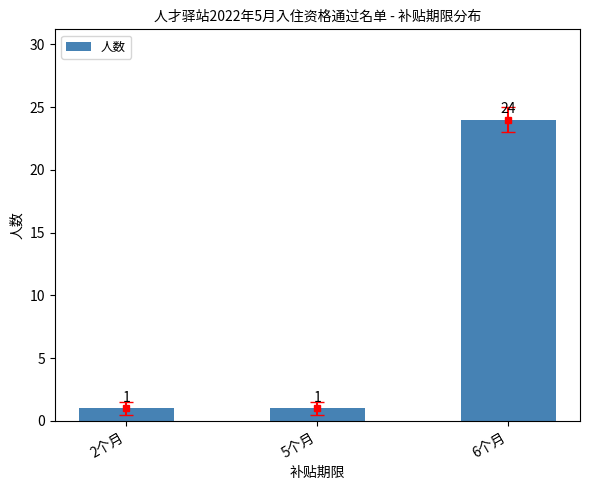

What is the sum of all values?

26